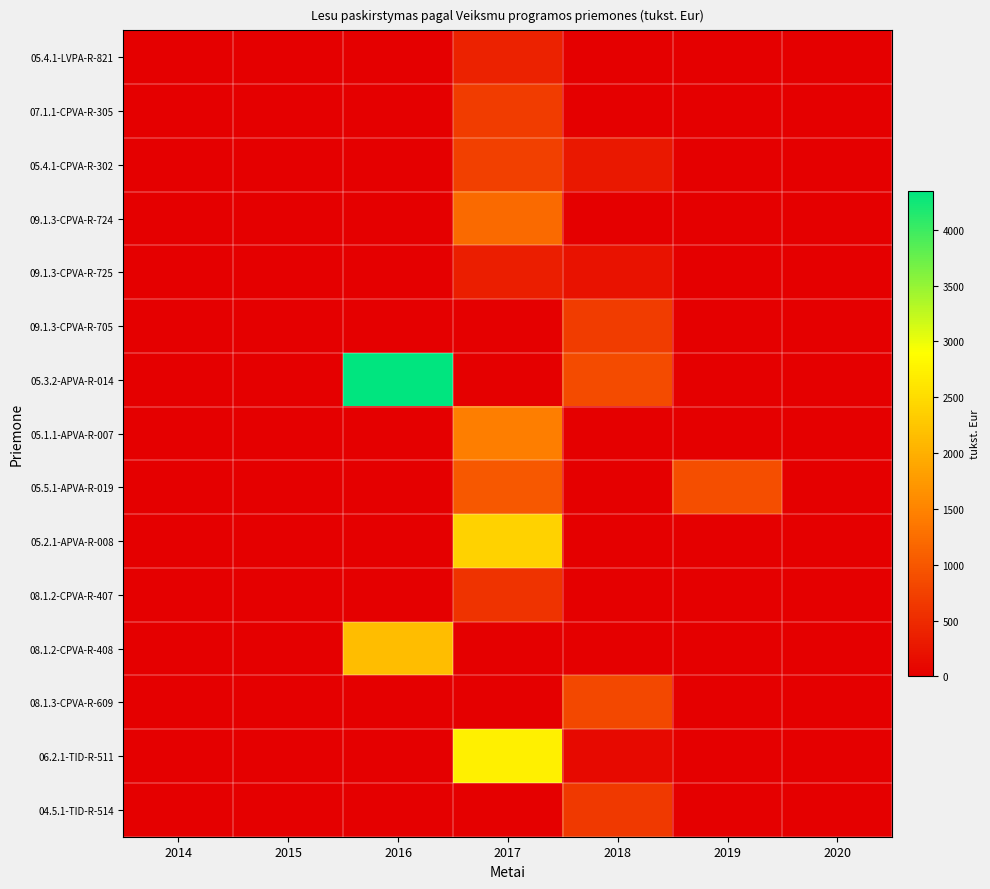

Rank the series by their maximum value, from lowest to highest.

09.1.3-CPVA-R-725, 05.4.1-LVPA-R-821, 08.1.2-CPVA-R-407, 04.5.1-TID-R-514, 07.1.1-CPVA-R-305, 09.1.3-CPVA-R-705, 05.4.1-CPVA-R-302, 08.1.3-CPVA-R-609, 05.5.1-APVA-R-019, 09.1.3-CPVA-R-724, 05.1.1-APVA-R-007, 08.1.2-CPVA-R-408, 05.2.1-APVA-R-008, 06.2.1-TID-R-511, 05.3.2-APVA-R-014